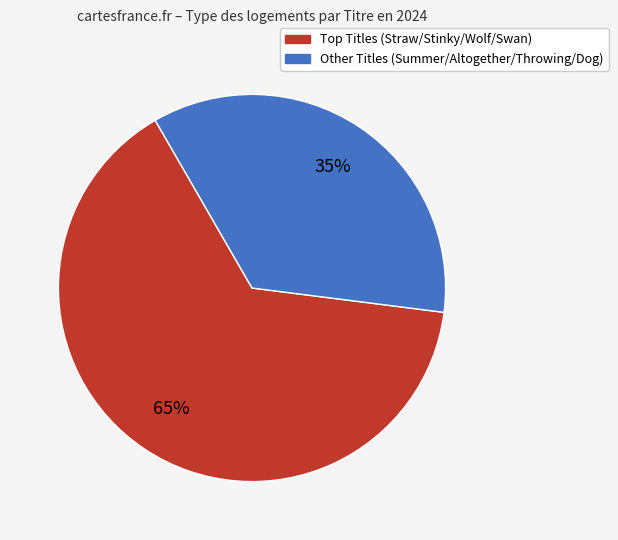

To the nearest percent, what is the average slice percentage?

50%